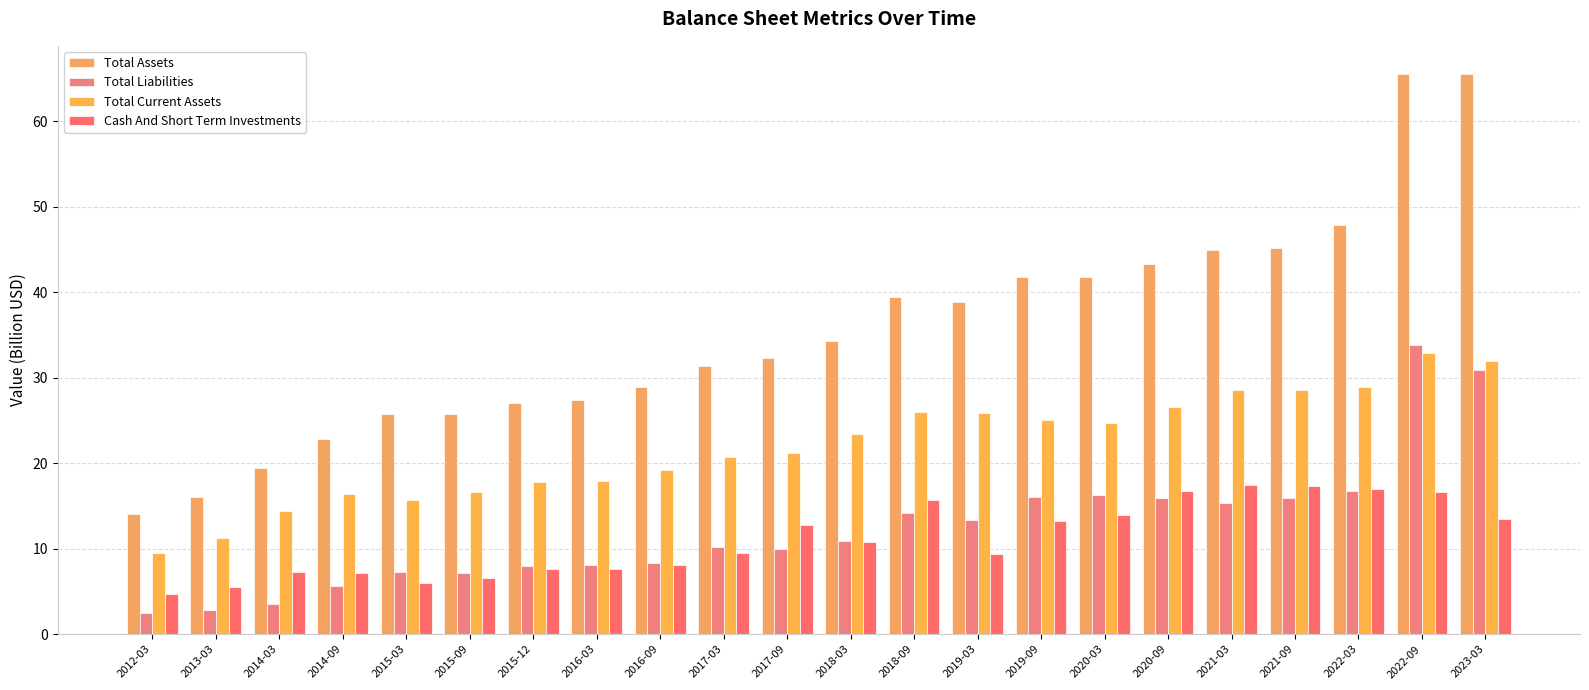

Which series has the largest total across all categories?

Total Assets